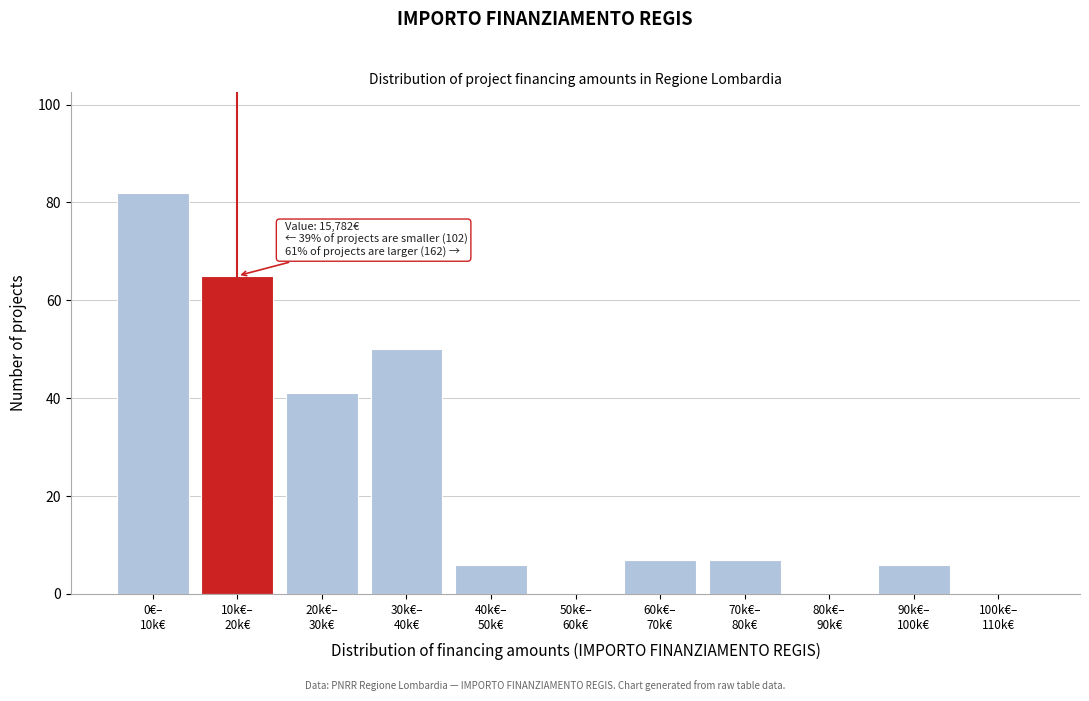

What is the maximum value shown in the chart?

82